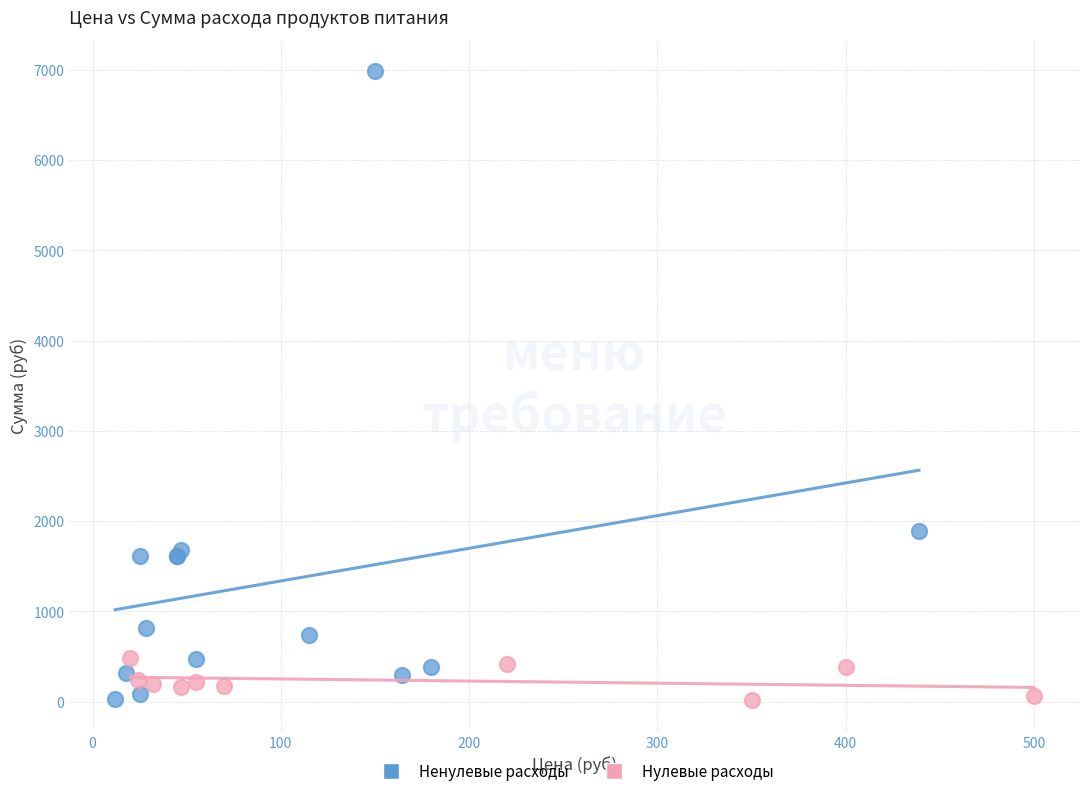

Which series contains the highest Y value?

Ненулевые расходы